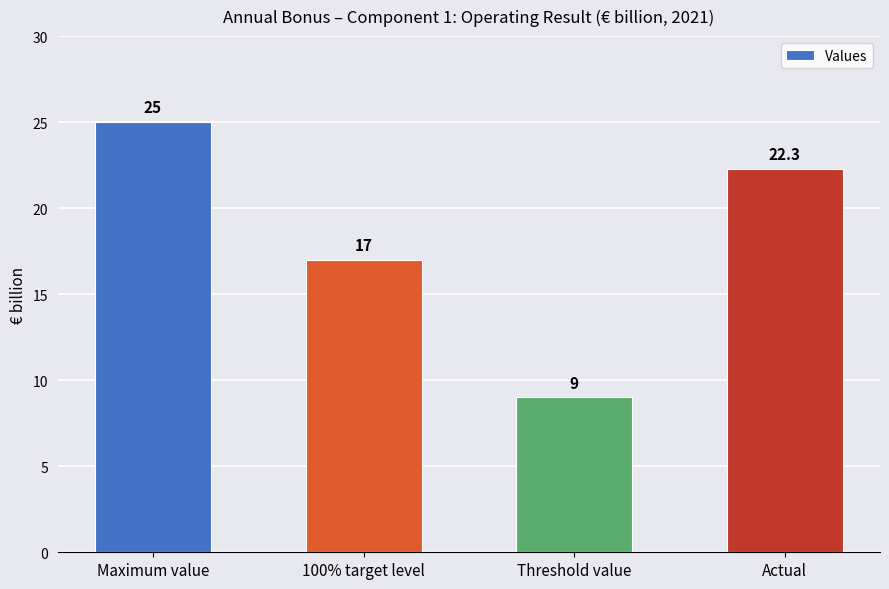

What is the minimum value shown in the chart?

9.0